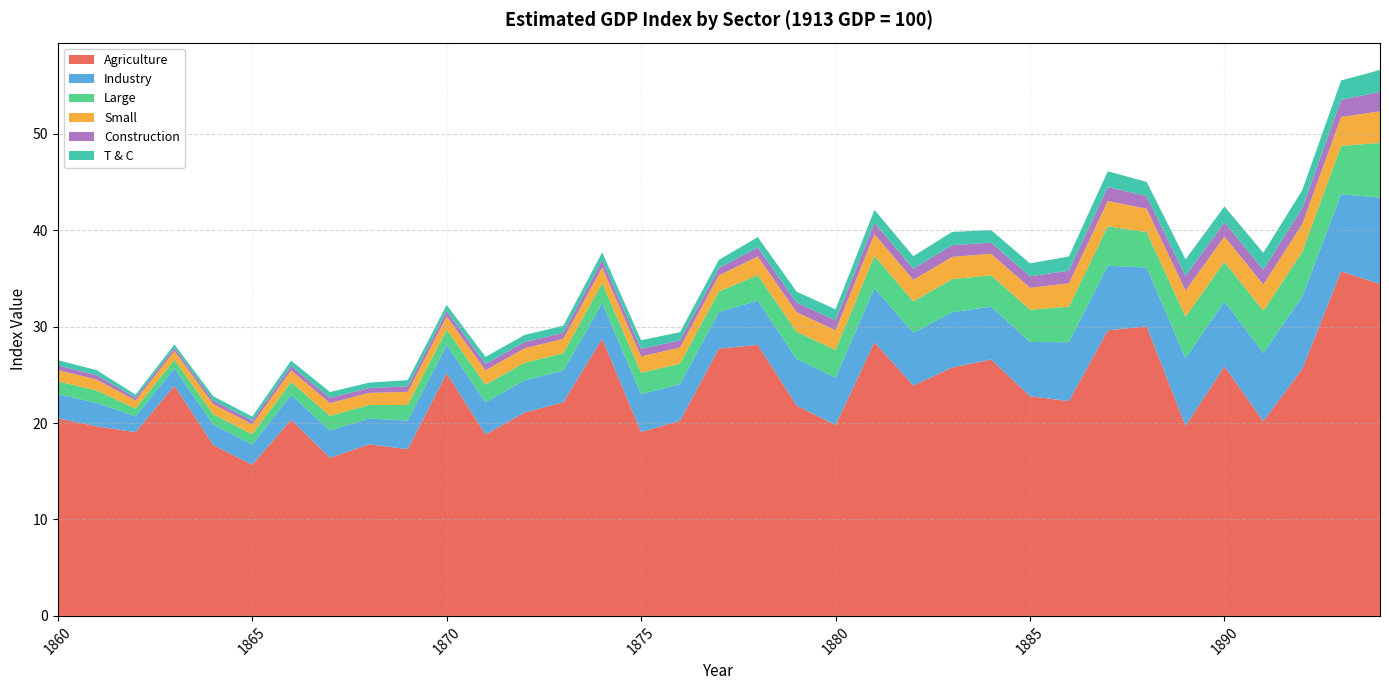

Reading right to left, extract all data points from this chart.

Agriculture: 1894=34.4	1893=35.7	1892=25.6	1891=20.2	1890=25.9	1889=19.7	1888=30.0	1887=29.6	1886=22.3	1885=22.8	1884=26.6	1883=25.8	1882=23.9	1881=28.4	1880=19.8	1879=21.8	1878=28.1	1877=27.7	1876=20.2	1875=19.1	1874=28.7	1873=22.2	1872=21.1	1871=18.8	1870=25.2	1869=17.3	1868=17.8	1867=16.4	1866=20.3	1865=15.7	1864=17.7	1863=23.9	1862=19.1	1861=19.7	1860=20.5
Industry: 1894=8.9	1893=8.0	1892=7.5	1891=7.1	1890=6.7	1889=7.0	1888=6.1	1887=6.7	1886=6.1	1885=5.6	1884=5.5	1883=5.7	1882=5.5	1881=5.6	1880=4.9	1879=4.8	1878=4.6	1877=3.8	1876=3.8	1875=3.9	1874=3.7	1873=3.3	1872=3.3	1871=3.3	1870=2.9	1869=3.0	1868=2.7	1867=2.8	1866=2.6	1865=2.1	1864=2.1	1863=1.8	1862=1.6	1861=2.4	1860=2.5
Large: 1894=5.7	1893=5.0	1892=4.7	1891=4.4	1890=4.1	1889=4.3	1888=3.7	1887=4.1	1886=3.7	1885=3.3	1884=3.3	1883=3.4	1882=3.2	1881=3.3	1880=2.9	1879=2.8	1878=2.6	1877=2.1	1876=2.1	1875=2.2	1874=2.1	1873=1.8	1872=1.8	1871=1.8	1870=1.6	1869=1.6	1868=1.4	1867=1.5	1866=1.3	1865=1.1	1864=1.1	1863=0.9	1862=0.8	1861=1.3	1860=1.3
Small: 1894=3.3	1893=3.0	1892=2.9	1891=2.7	1890=2.6	1889=2.7	1888=2.4	1887=2.6	1886=2.4	1885=2.3	1884=2.2	1883=2.3	1882=2.2	1881=2.3	1880=2.0	1879=2.0	1878=1.9	1877=1.7	1876=1.7	1875=1.7	1874=1.6	1873=1.5	1872=1.5	1871=1.5	1870=1.4	1869=1.4	1868=1.3	1867=1.3	1866=1.2	1865=1.0	1864=1.0	1863=0.9	1862=0.8	1861=1.1	1860=1.2
Construction: 1894=2.0	1893=1.8	1892=1.7	1891=1.5	1890=1.5	1889=1.5	1888=1.3	1887=1.5	1886=1.3	1885=1.2	1884=1.2	1883=1.2	1882=1.2	1881=1.2	1880=1.0	1879=1.0	1878=0.9	1877=0.8	1876=0.8	1875=0.8	1874=0.7	1873=0.6	1872=0.6	1871=0.6	1870=0.6	1869=0.6	1868=0.5	1867=0.5	1866=0.5	1865=0.4	1864=0.4	1863=0.3	1862=0.3	1861=0.5	1860=0.5
T & C: 1894=2.3	1893=2.0	1892=1.9	1891=1.7	1890=1.6	1889=1.7	1888=1.5	1887=1.6	1886=1.5	1885=1.3	1884=1.3	1883=1.4	1882=1.3	1881=1.3	1880=1.2	1879=1.1	1878=1.1	1877=0.9	1876=0.9	1875=0.9	1874=0.8	1873=0.7	1872=0.7	1871=0.7	1870=0.6	1869=0.6	1868=0.6	1867=0.6	1866=0.5	1865=0.4	1864=0.4	1863=0.4	1862=0.3	1861=0.5	1860=0.5